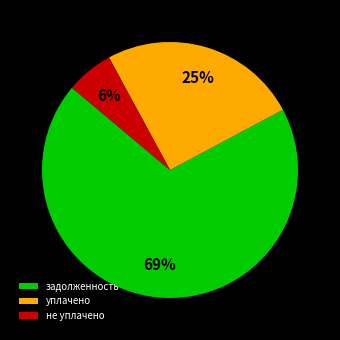

Does any single category account for the majority?

Yes